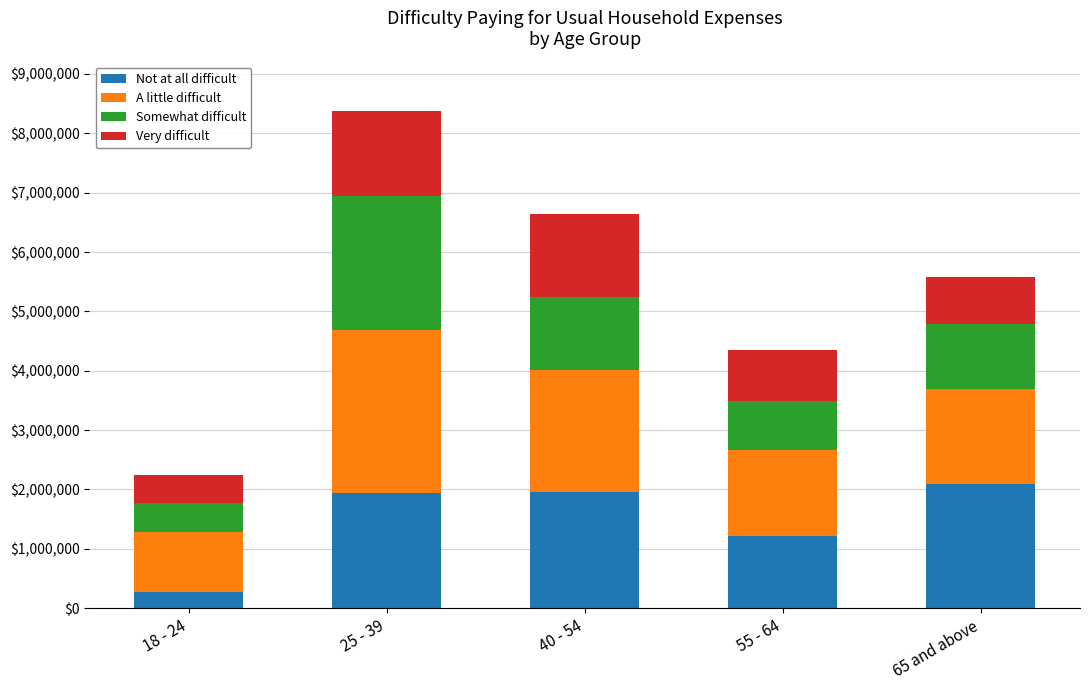

What is the difference between the maximum and minimum values in the Not at all difficult series?

1830933